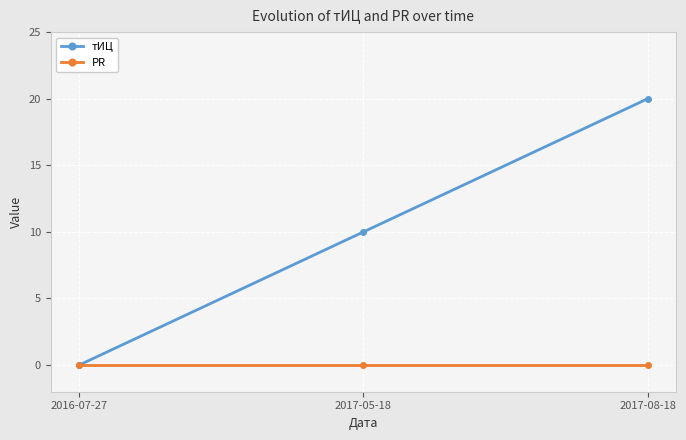

List the series in order of their overall mean, lowest first.

PR, тИЦ